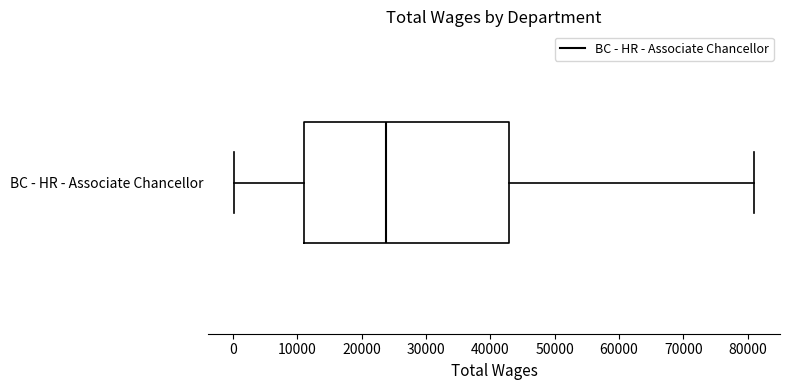

Where does the median line of the box for BC - HR - Associate Chancellor sit on the x-axis? The values are not printed on the chart, so give them approximately, as read against the axis.

24000